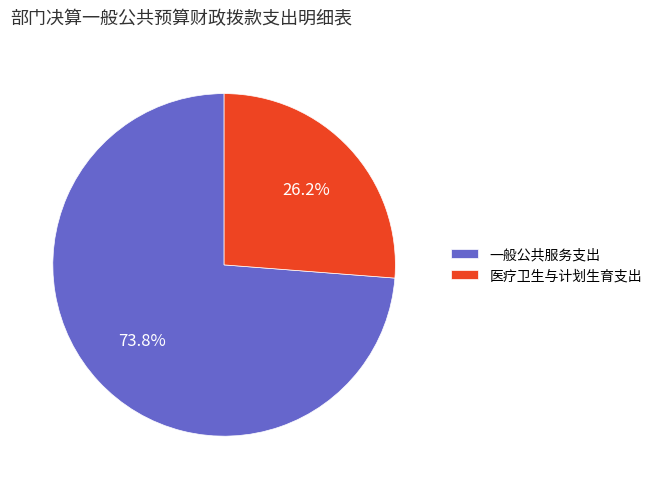

Between 医疗卫生与计划生育支出 and 一般公共服务支出, which is larger?

一般公共服务支出